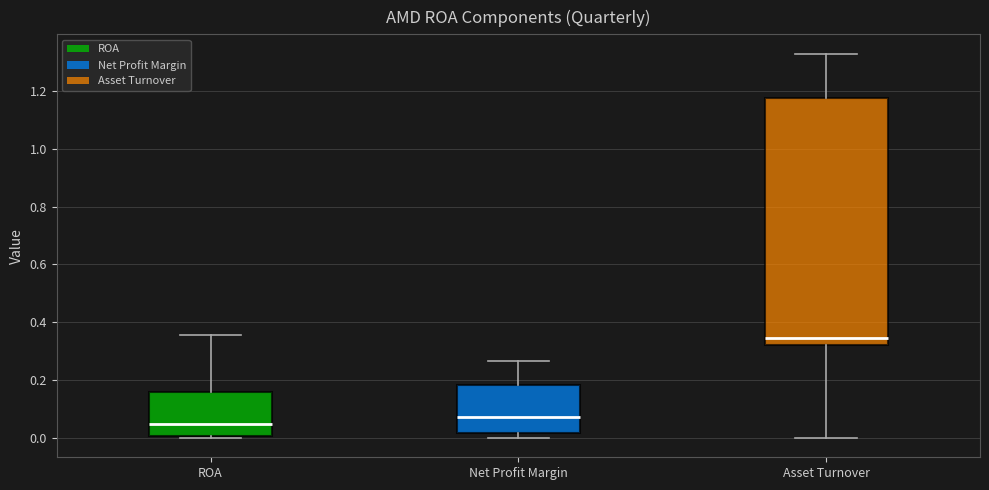

Which box has the lowest median line?

ROA